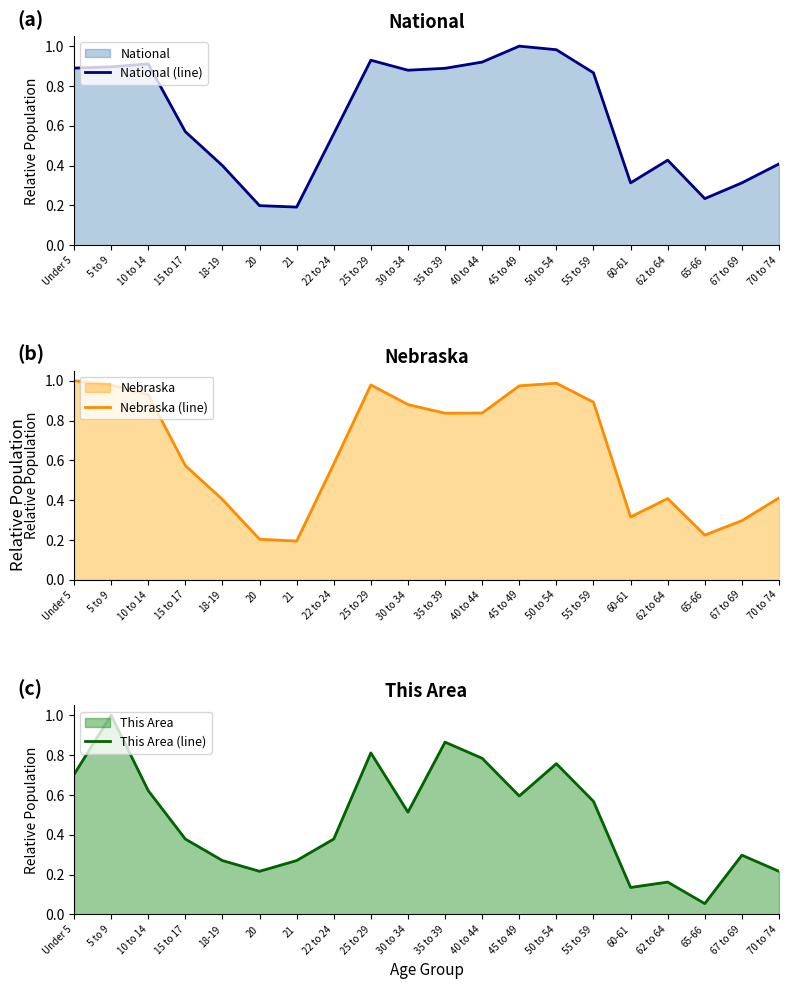

True or false: National (line) has a value of 0.2 at 22 to 24.

False